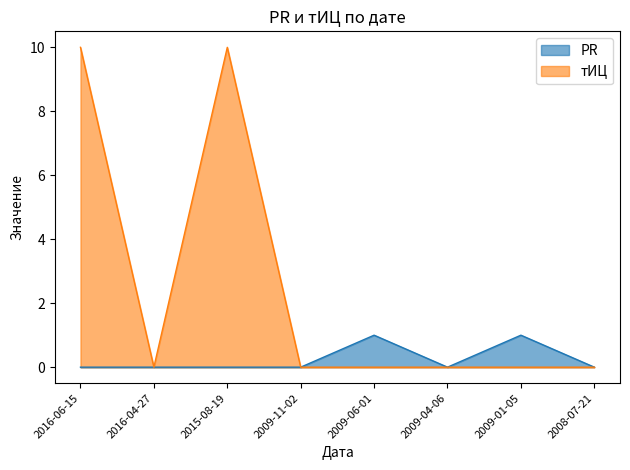

Reading left to right, list all the values displayed in this chart.

PR: 0	0	0	0	1	0	1	0
тИЦ: 10	0	10	0	0	0	0	0